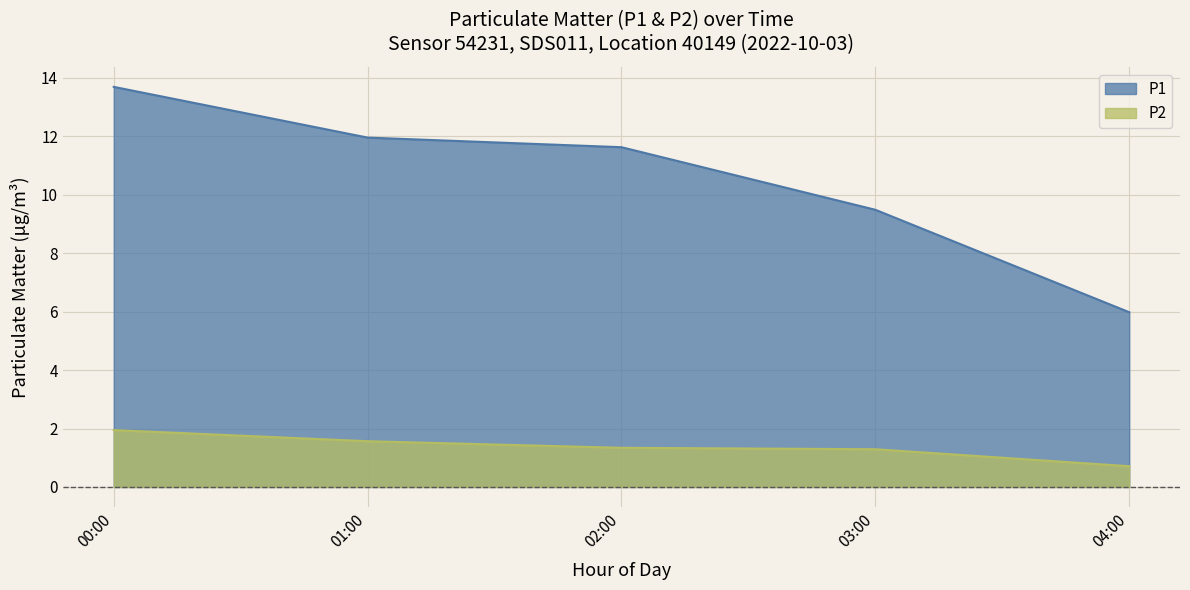

The value of P1 at 19:00 is 22.6. True or false?

False